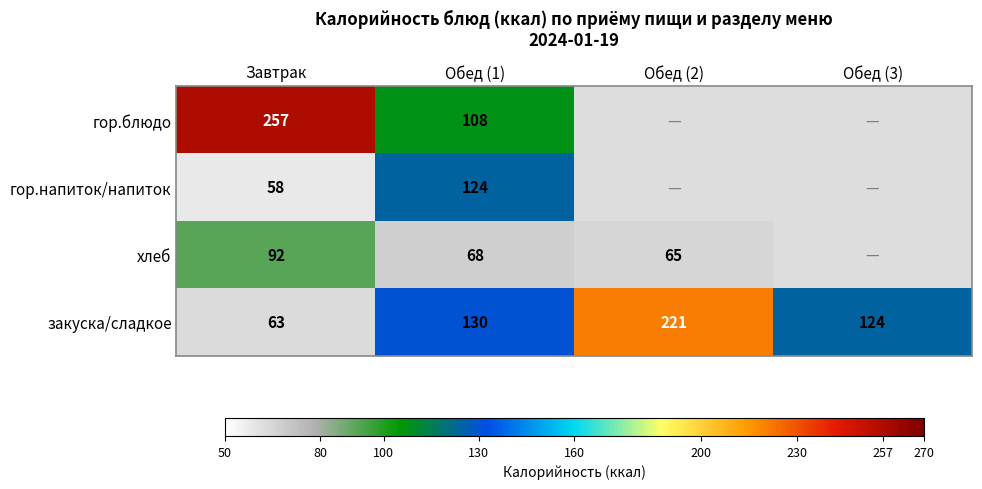

At which category is the sum across all series the highest?

Завтрак